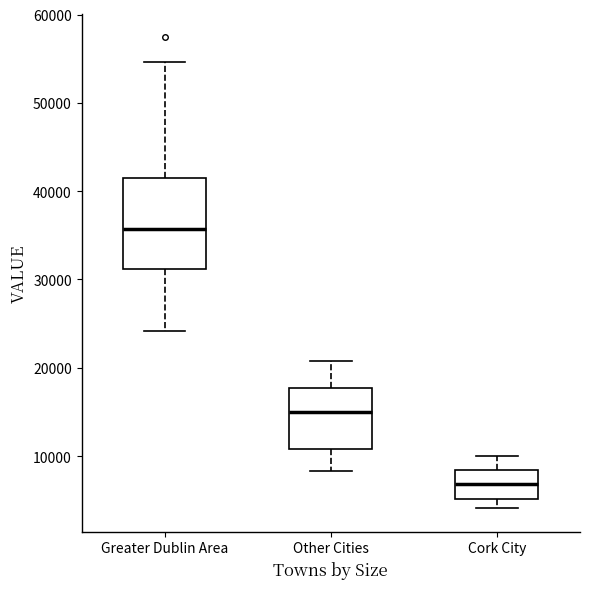

Which box is the tallest, from its lower edge to its upper edge?

Greater Dublin Area